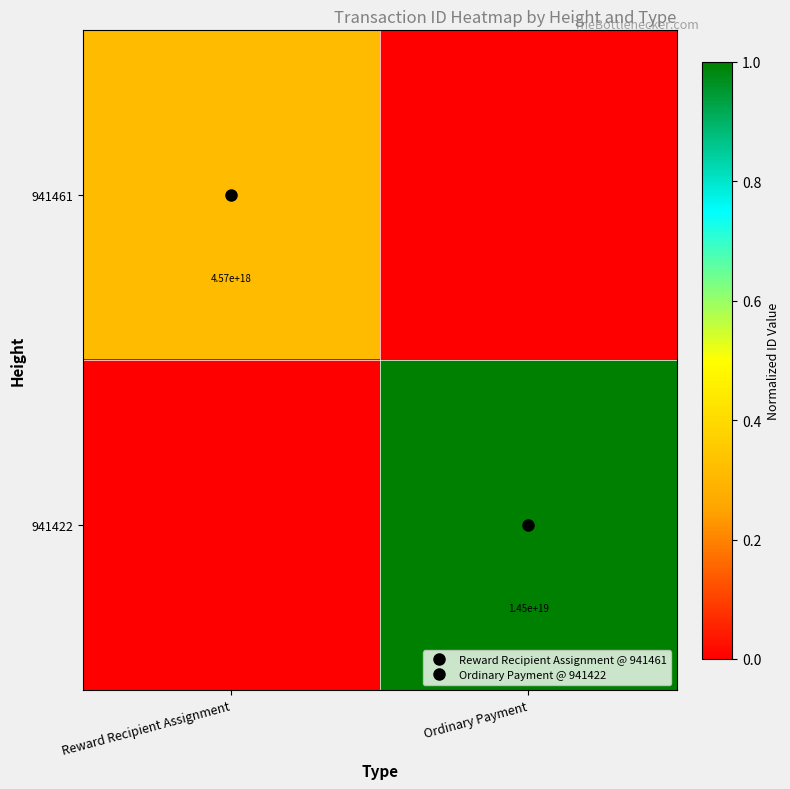

What is the average value of the 941461 series?

0.2